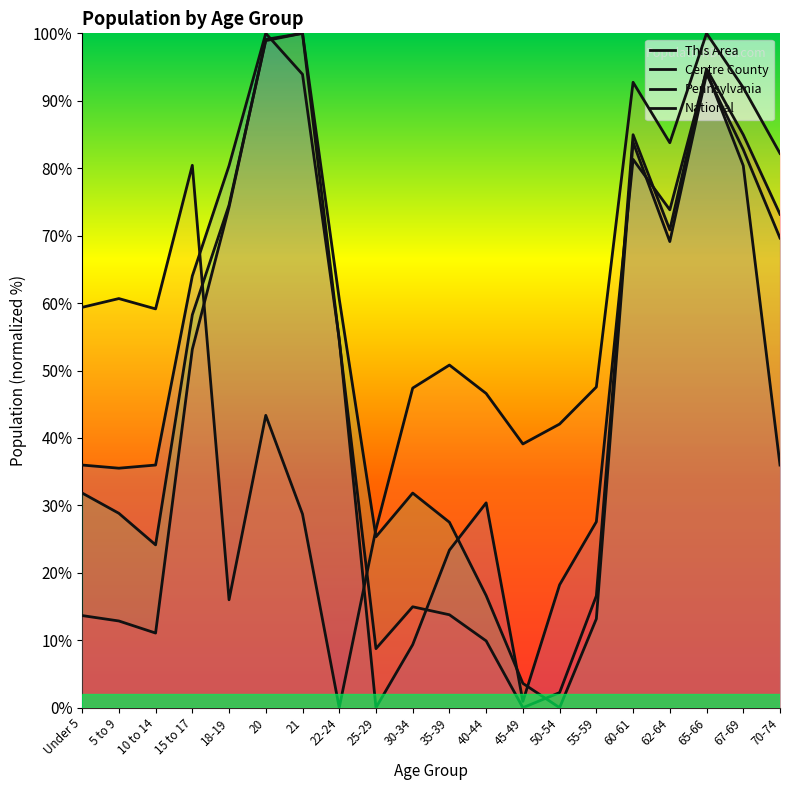

After their last crossing, which series has the higher values: Centre County or This Area?

Centre County